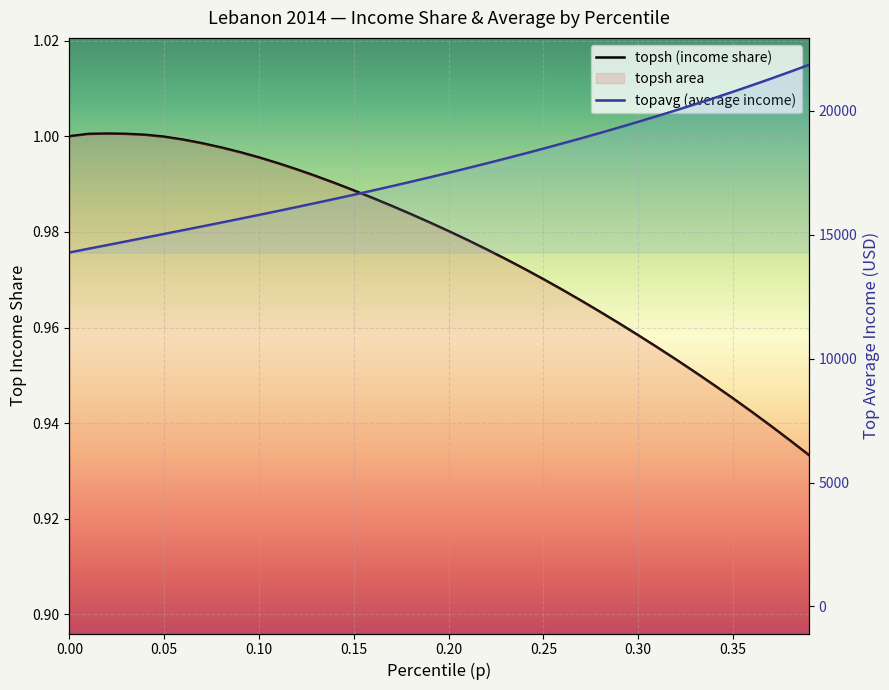

What is the spread (max minus min) of values at 0.15?

14728.8